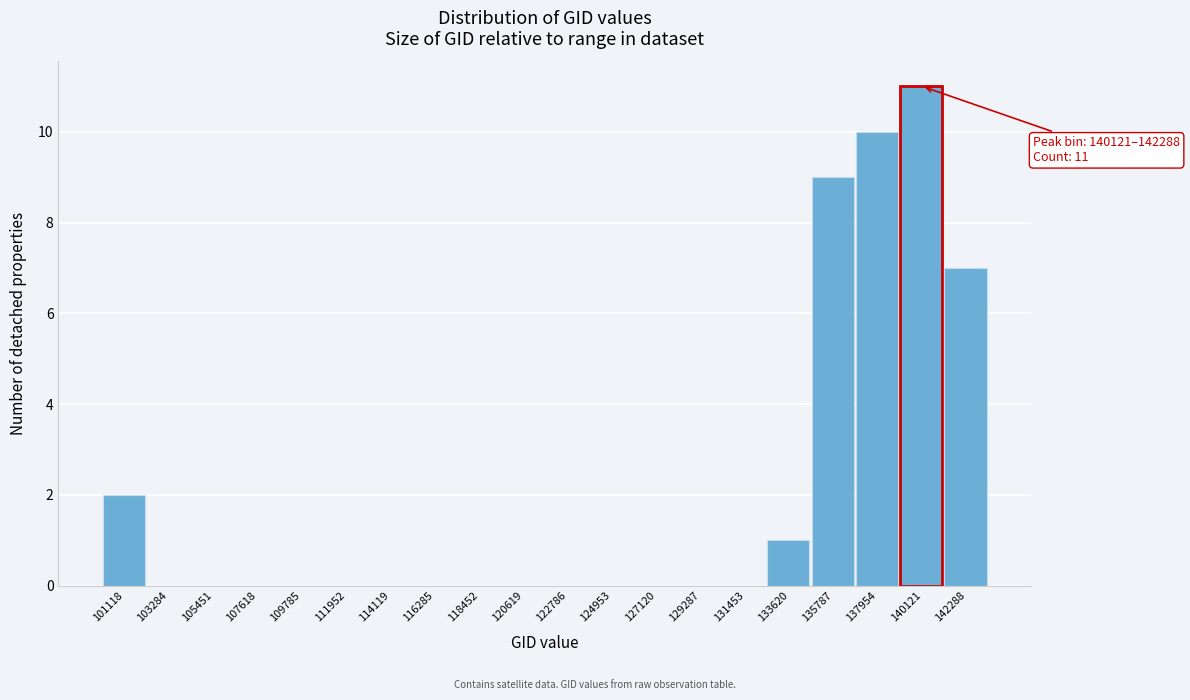

Reading left to right, transcribe all the data shown in this chart.

101118=2	103284=0	105451=0	107618=0	109785=0	111952=0	114119=0	116285=0	118452=0	120619=0	122786=0	124953=0	127120=0	129287=0	131453=0	133620=1	135787=9	137954=10	140121=11	142288=7